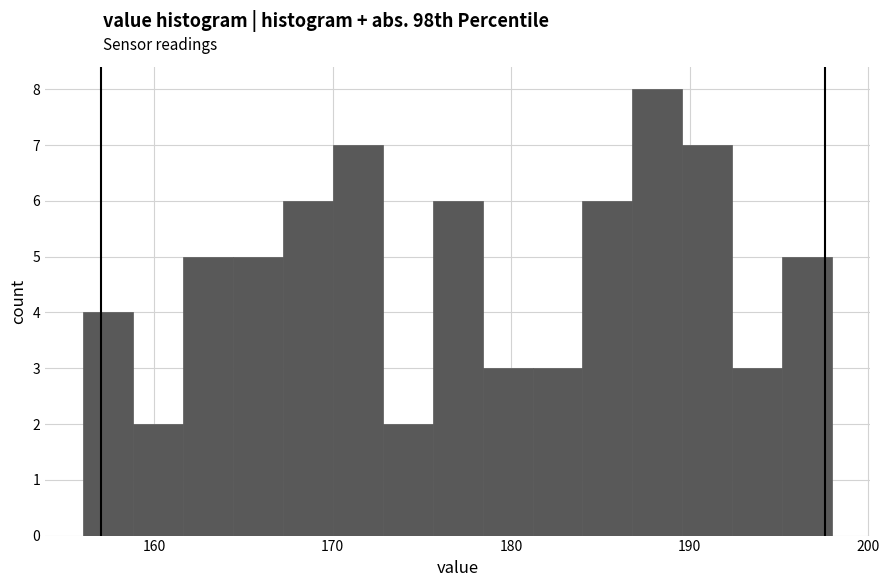

Read against the x-axis, roughly where is the centre of the tallest bar?

188